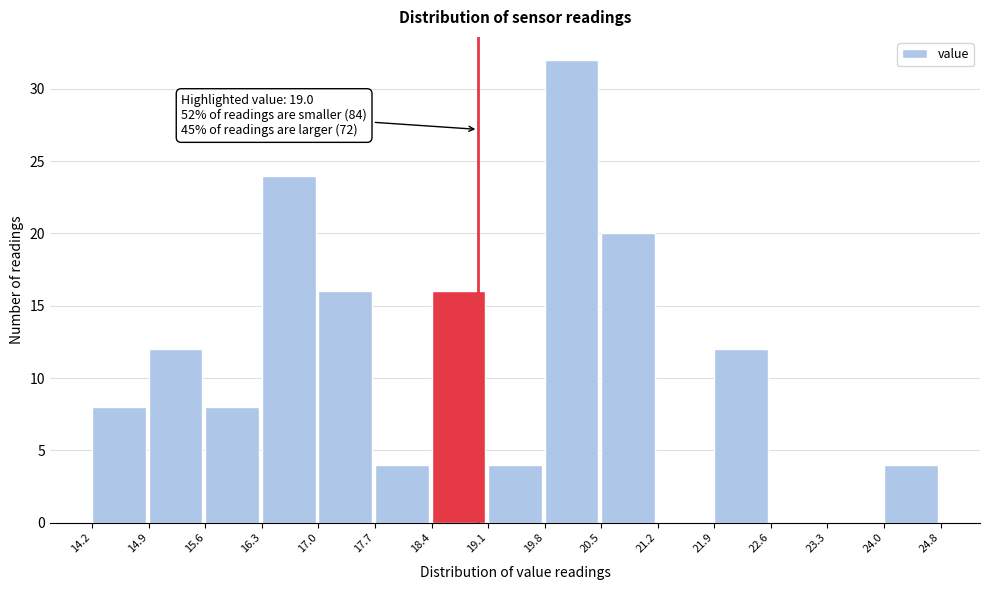

Which range on the x-axis has the tallest bar?

19.8 to 20.5